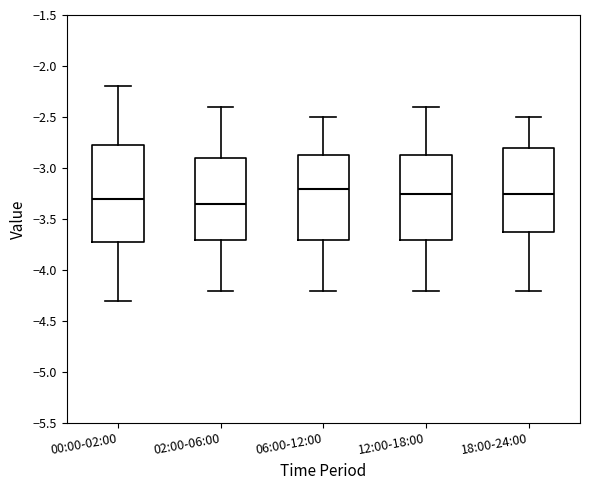

Which box is the tallest, from its lower edge to its upper edge?

00:00-02:00